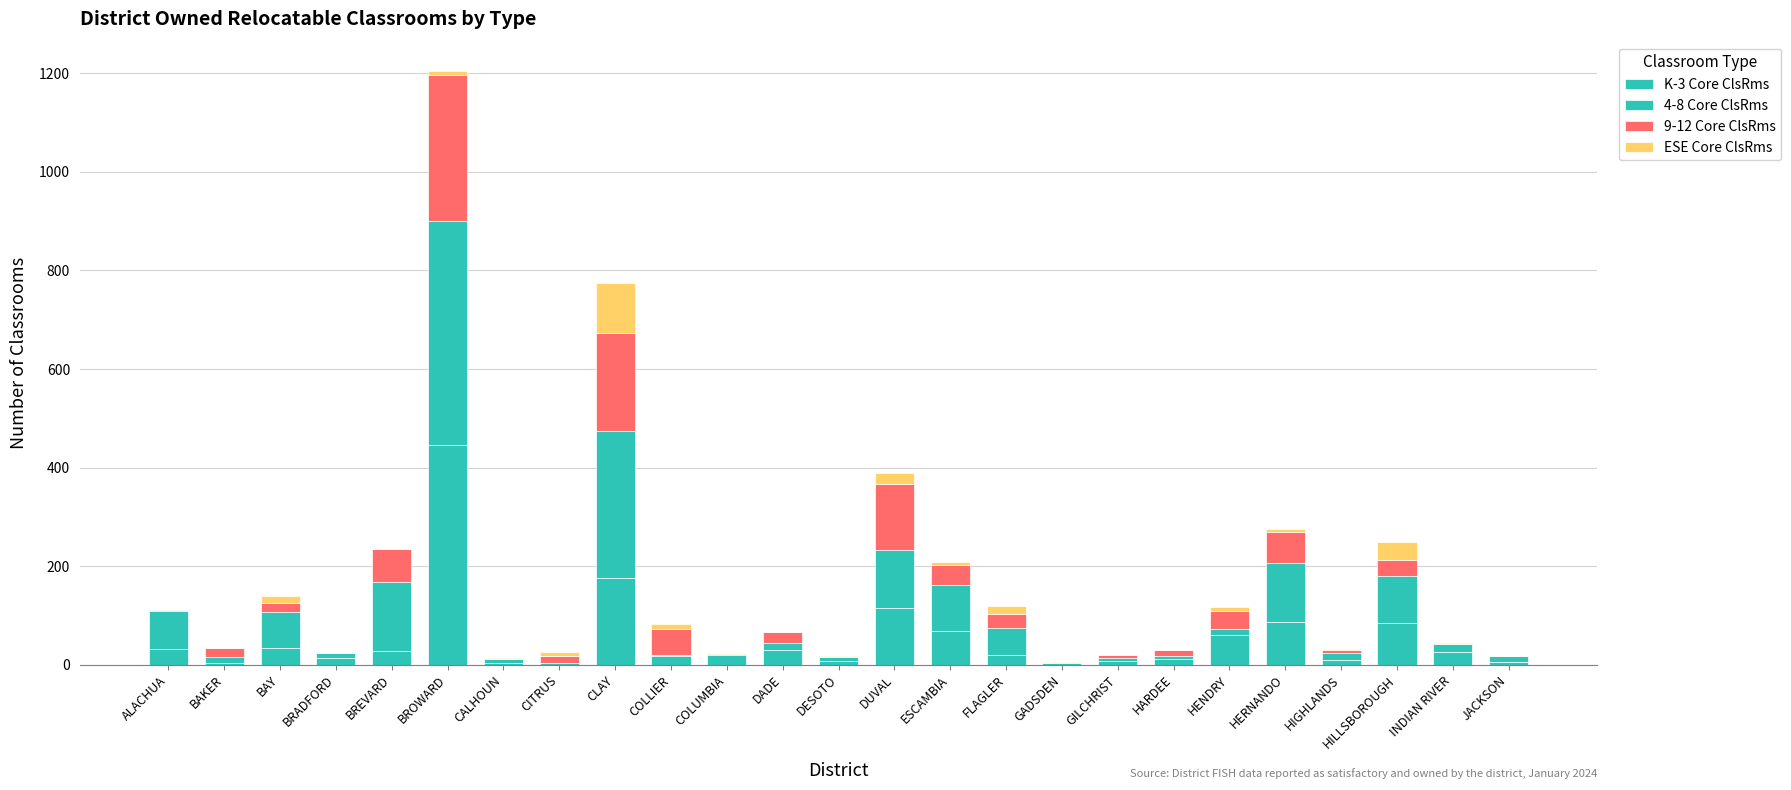

Are the bars horizontal?

No